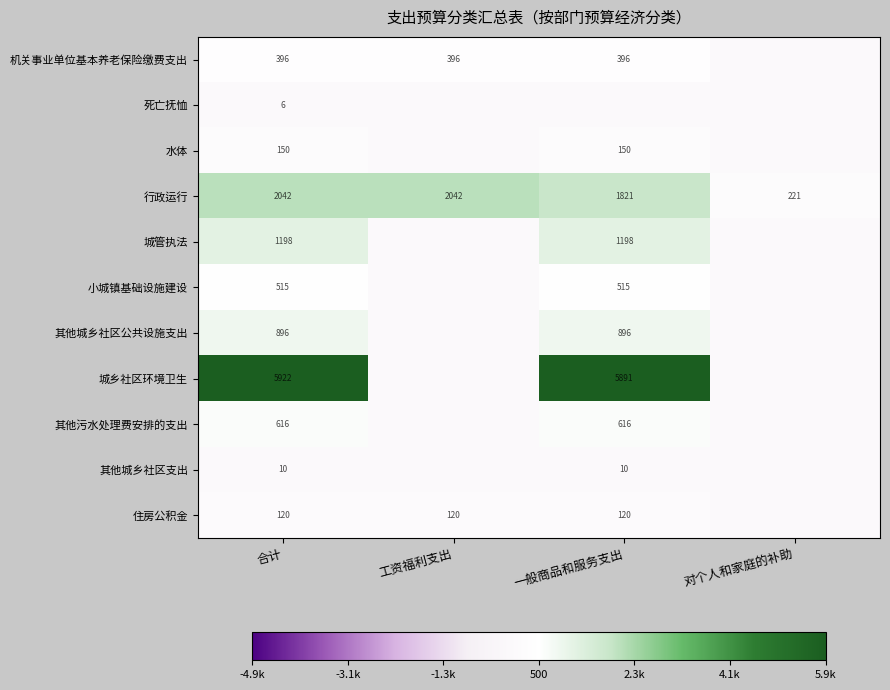

At how many categories does at least one series exceed 2471?

2